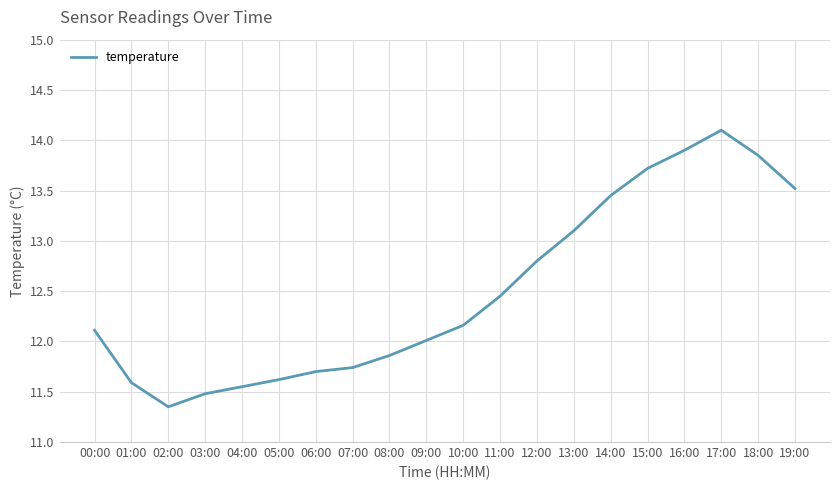

Where is the data nearest to the value 12?

09:00